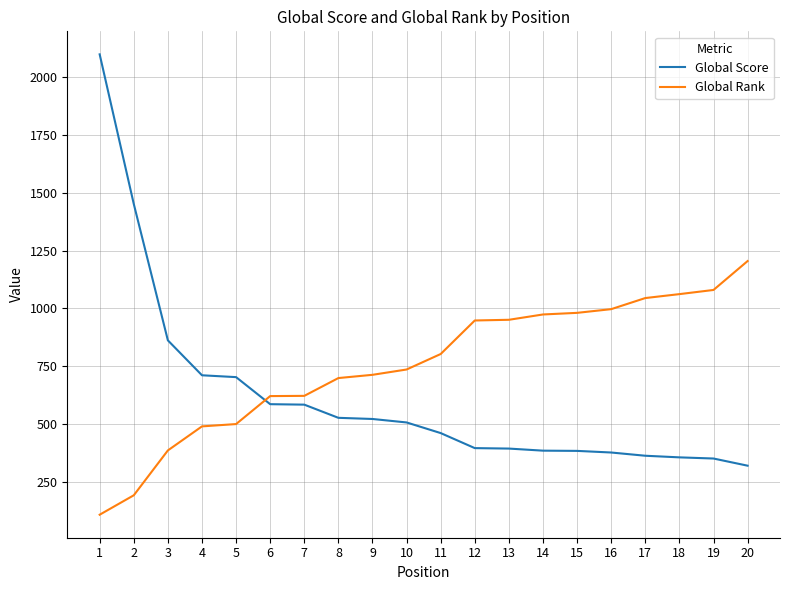

True or false: Global Score has a value of 320 at 20.

True